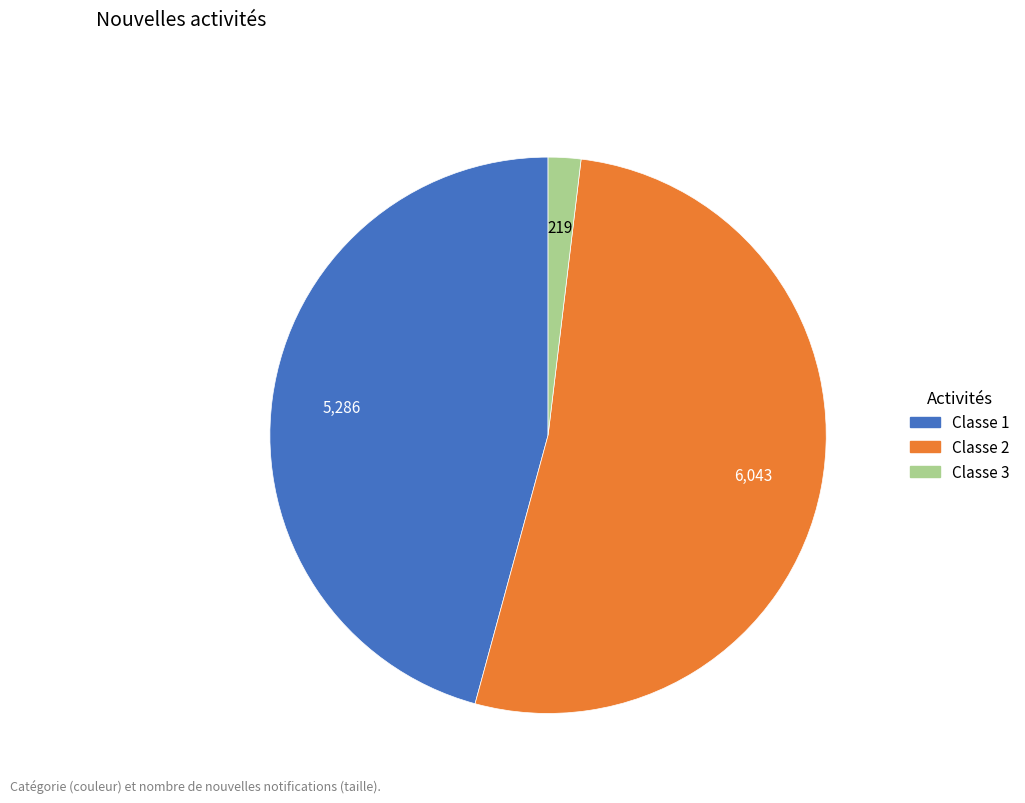

Do Classe 2 and Classe 1 together represent more than half of the pie?

Yes